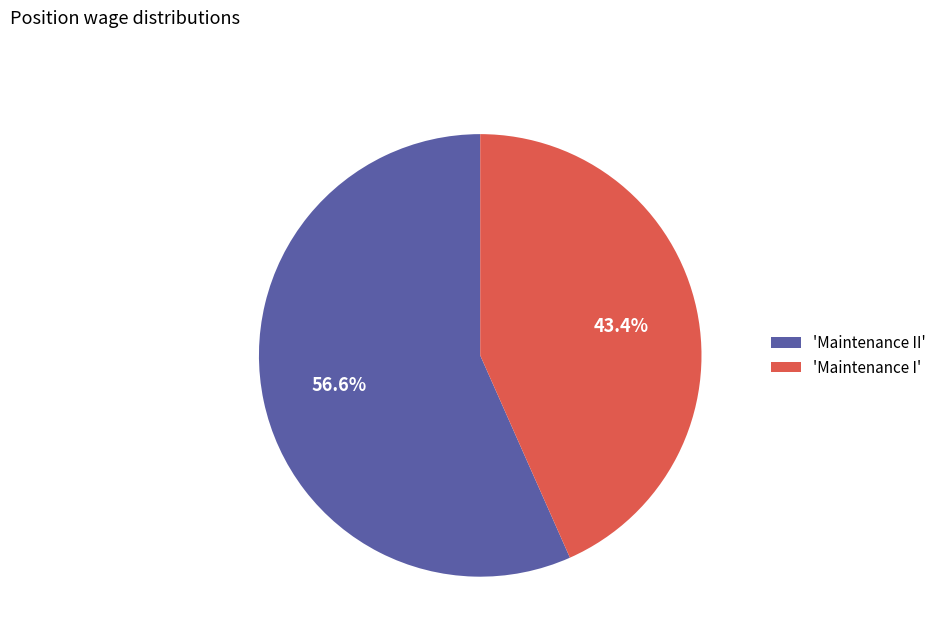

Is there any slice that represents more than half of the pie?

Yes